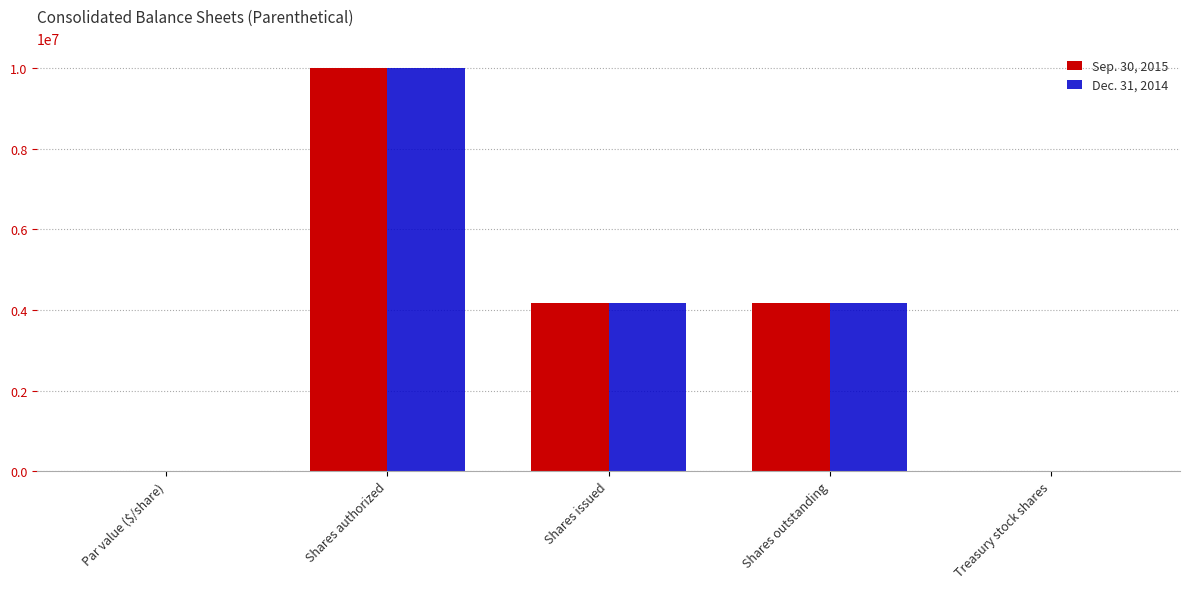

What is the sum of the Sep. 30, 2015 values at Shares outstanding and Shares authorized?

14168214.0